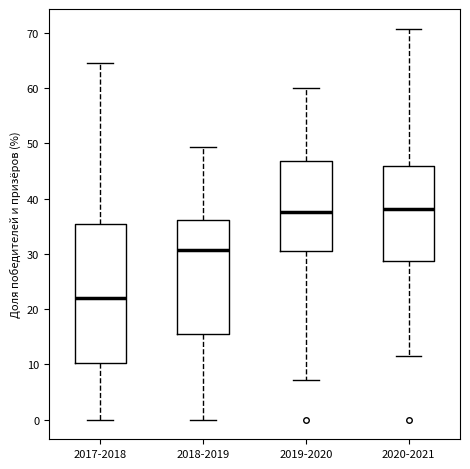

Where does the upper whisker of the box for 2020-2021 end on the y-axis? The values are not printed on the chart, so give them approximately, as read against the axis.

71